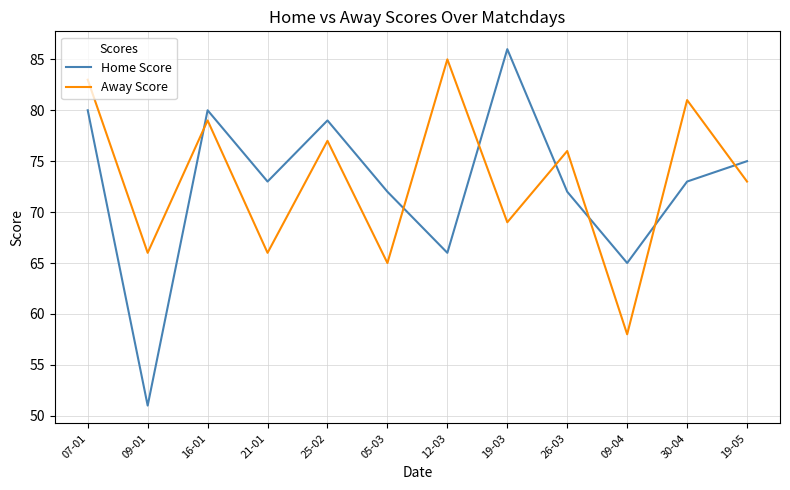

Reading right to left, transcribe all the data shown in this chart.

Home Score: 19-05=75	30-04=73	09-04=65	26-03=72	19-03=86	12-03=66	05-03=72	25-02=79	21-01=73	16-01=80	09-01=51	07-01=80
Away Score: 19-05=73	30-04=81	09-04=58	26-03=76	19-03=69	12-03=85	05-03=65	25-02=77	21-01=66	16-01=79	09-01=66	07-01=83